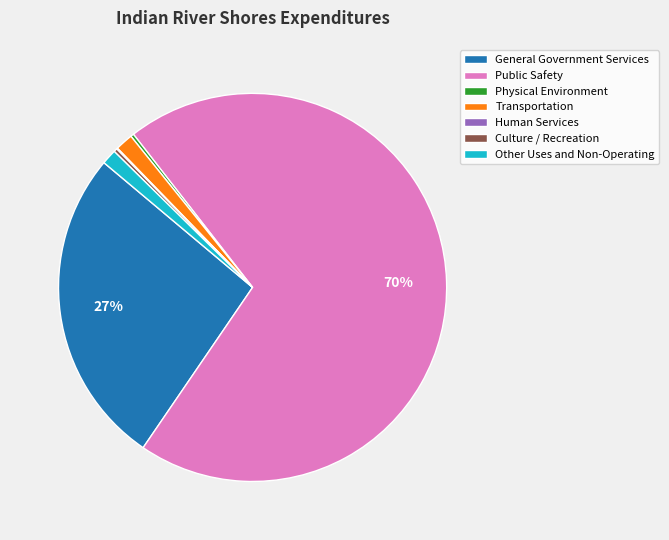

Is the sum of General Government Services and Culture / Recreation greater than half?

No